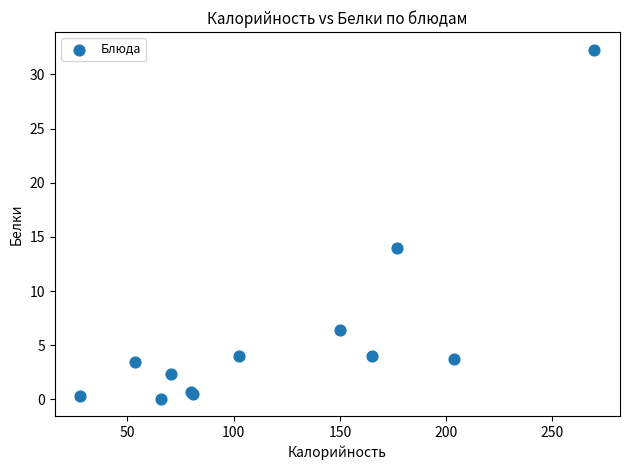

What Y value in the scatter plot is closest to 16?

14.0